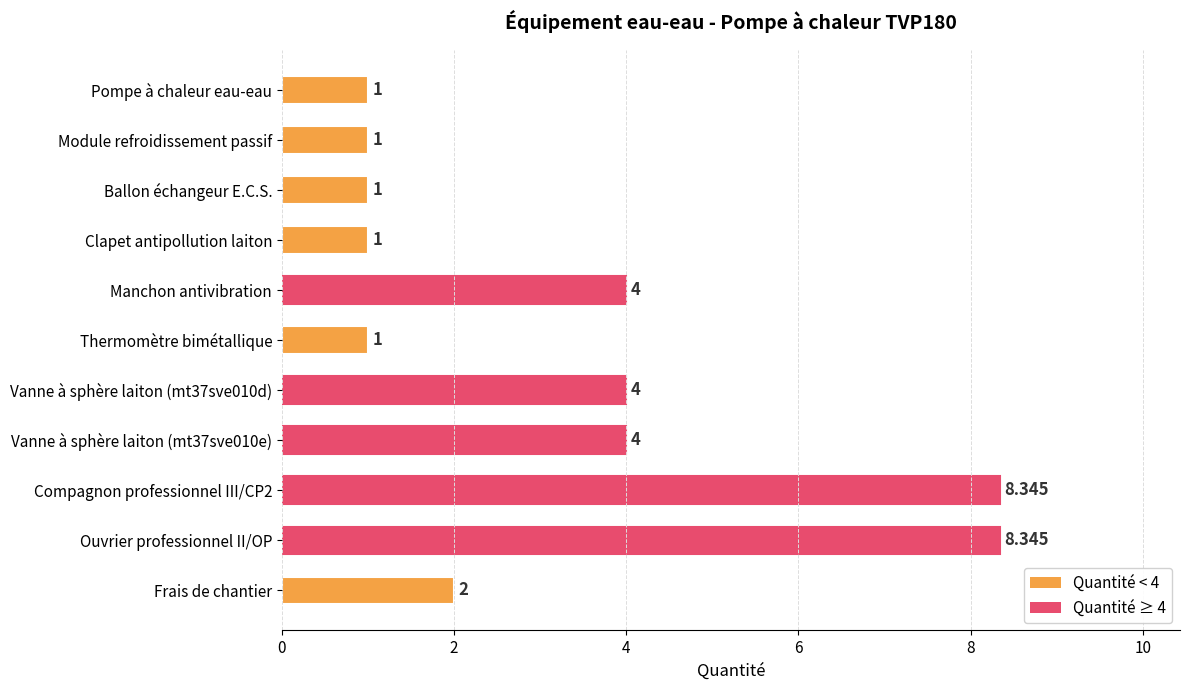

What is the label of the 1st bar from the top?

Pompe à chaleur eau-eau